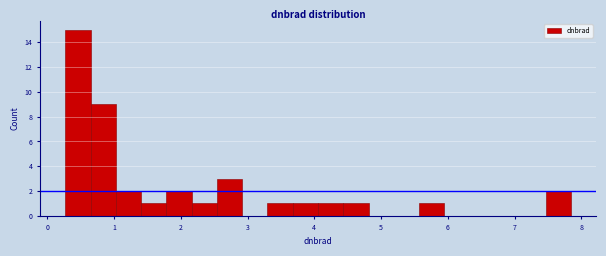

Read against the x-axis, roughly where is the centre of the tallest bar?

0.5